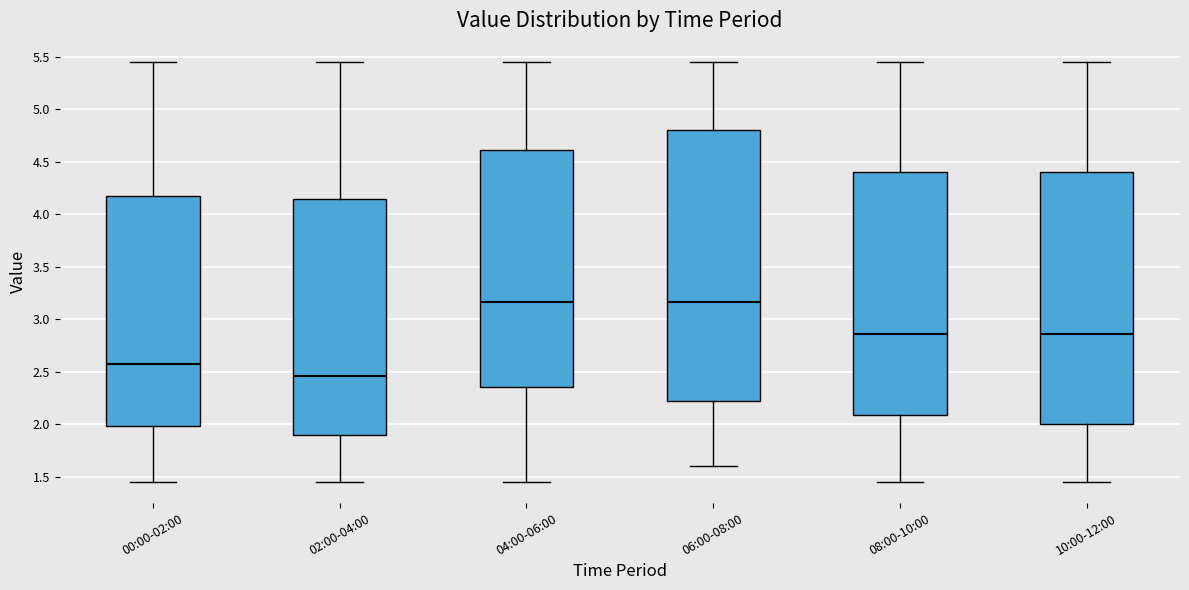

Reading left to right, transcribe this box plot: for each box, give where its median line is, the range the box spans, and where its two whiskers end, as read against the y-axis. The values are not printed on the chart, so give them approximately, as read against the axis.

00:00-02:00: median 2.60, box 2.00 to 4.20, whiskers 1.45 to 5.45
02:00-04:00: median 2.45, box 1.90 to 4.15, whiskers 1.45 to 5.45
04:00-06:00: median 3.15, box 2.35 to 4.60, whiskers 1.45 to 5.45
06:00-08:00: median 3.15, box 2.25 to 4.80, whiskers 1.60 to 5.45
08:00-10:00: median 2.85, box 2.10 to 4.40, whiskers 1.45 to 5.45
10:00-12:00: median 2.85, box 2.00 to 4.40, whiskers 1.45 to 5.45